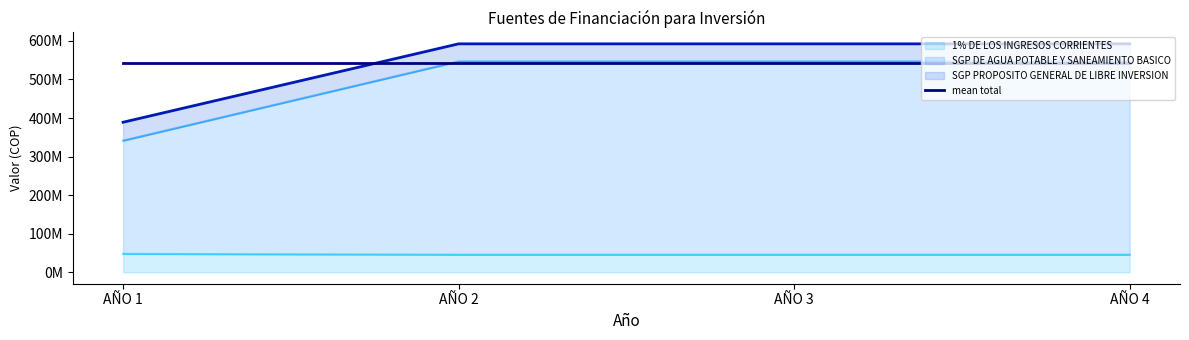

How many data points in SGP DE AGUA POTABLE Y SANEAMIENTO BASICO are less than 546781860?

1